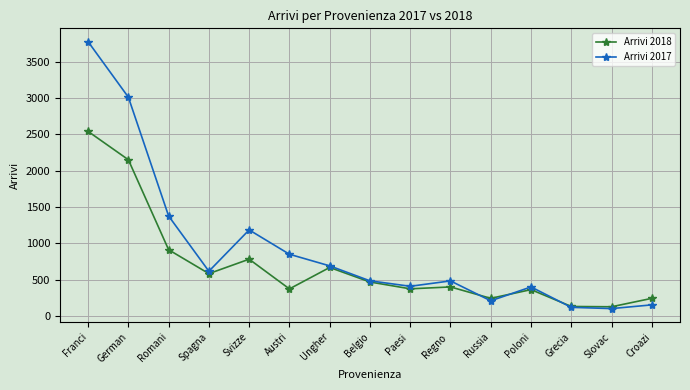

What is the difference between the maximum and minimum values in the Arrivi 2017 series?

3674